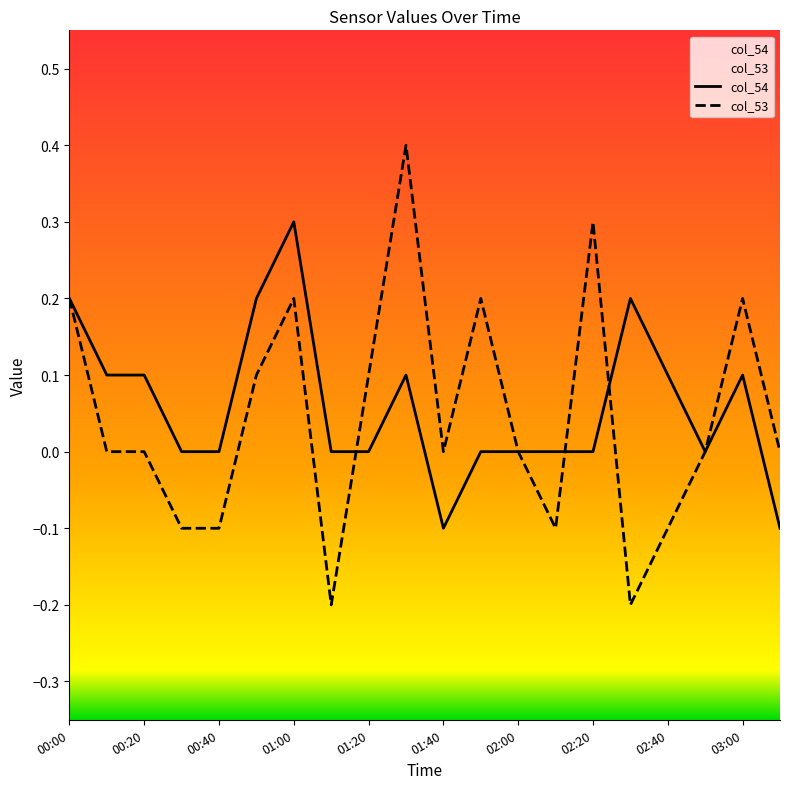

Rank the series by their maximum value, from highest to lowest.

col_53, col_54